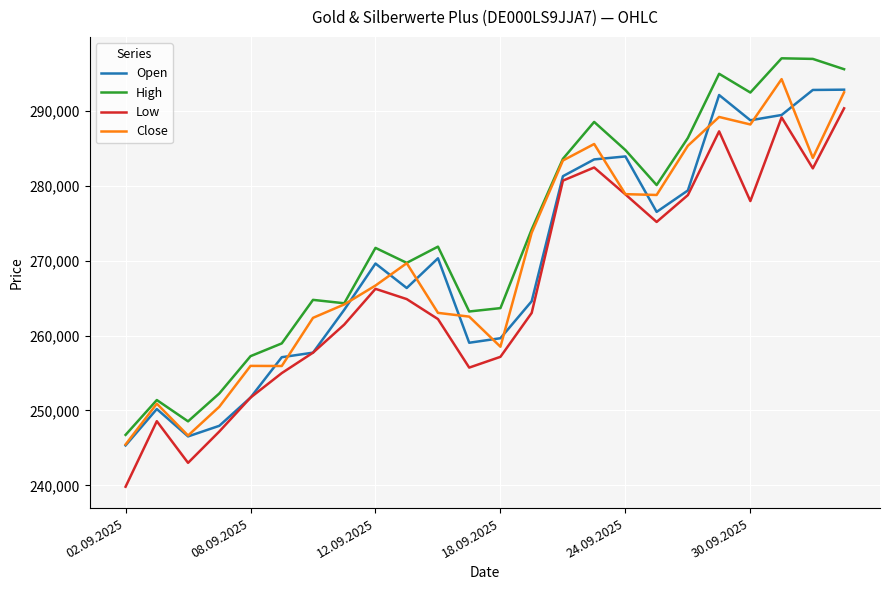

Which series has the largest total across all categories?

High